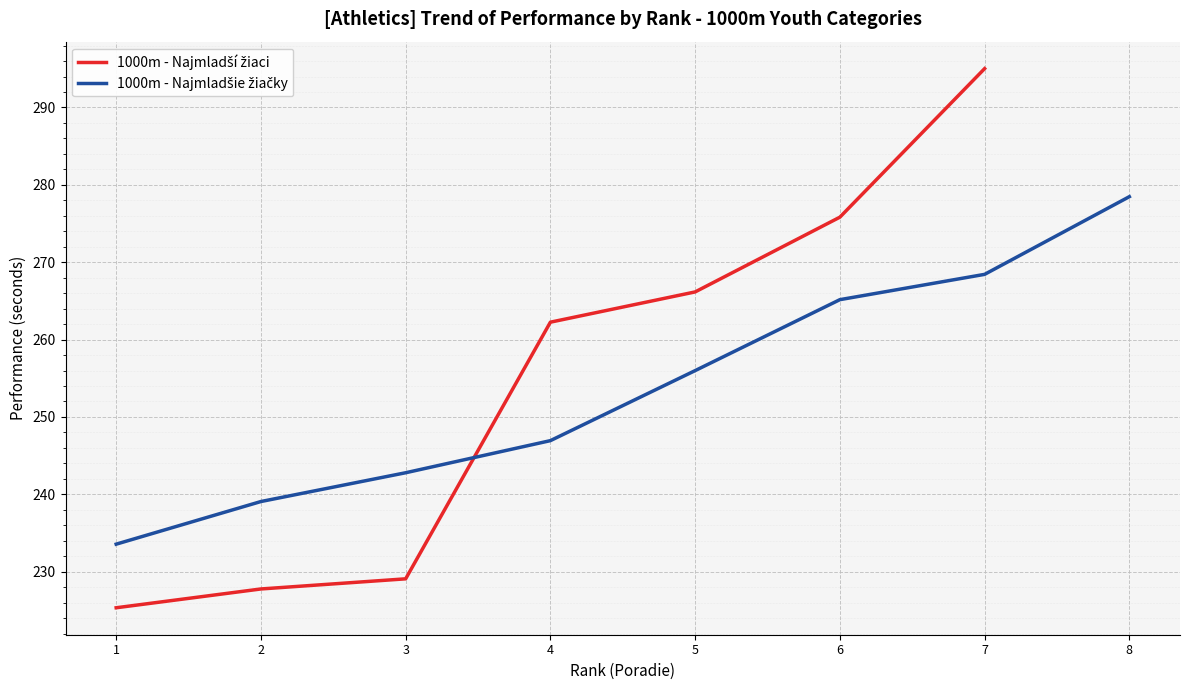

What is the greatest value displayed?

278.5